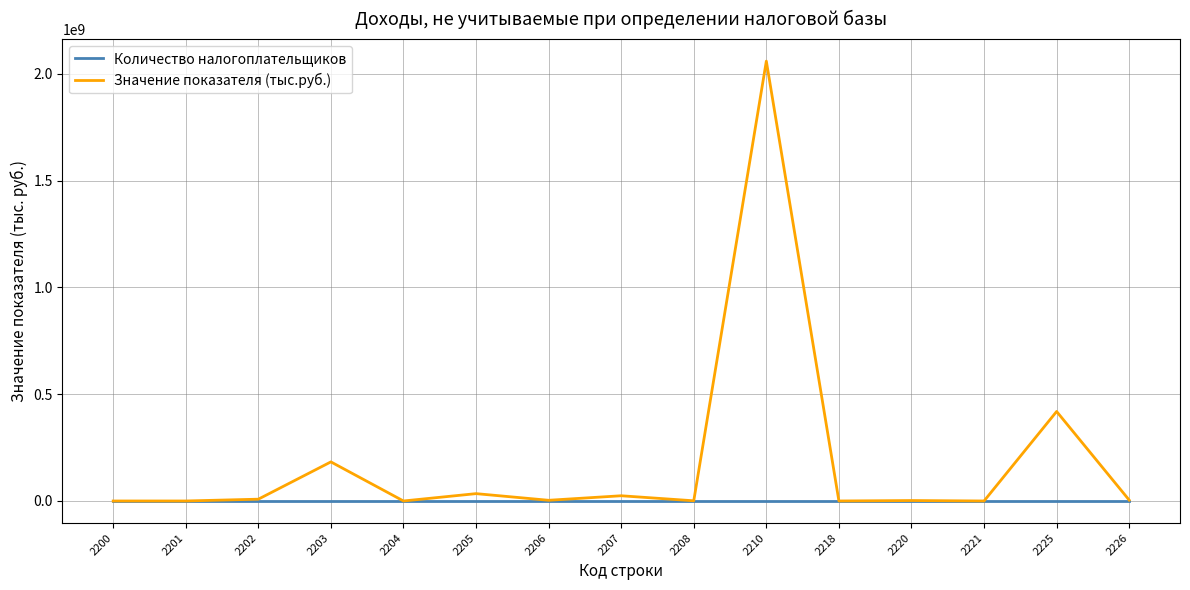

Which series has the largest total across all categories?

Значение показателя (тыс.руб.)